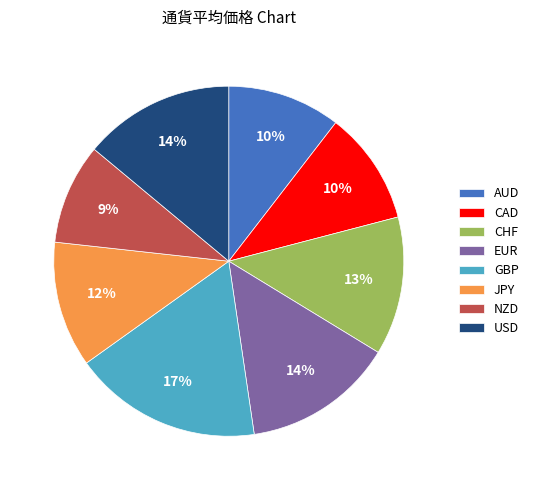

How many slices are in this pie chart?

8